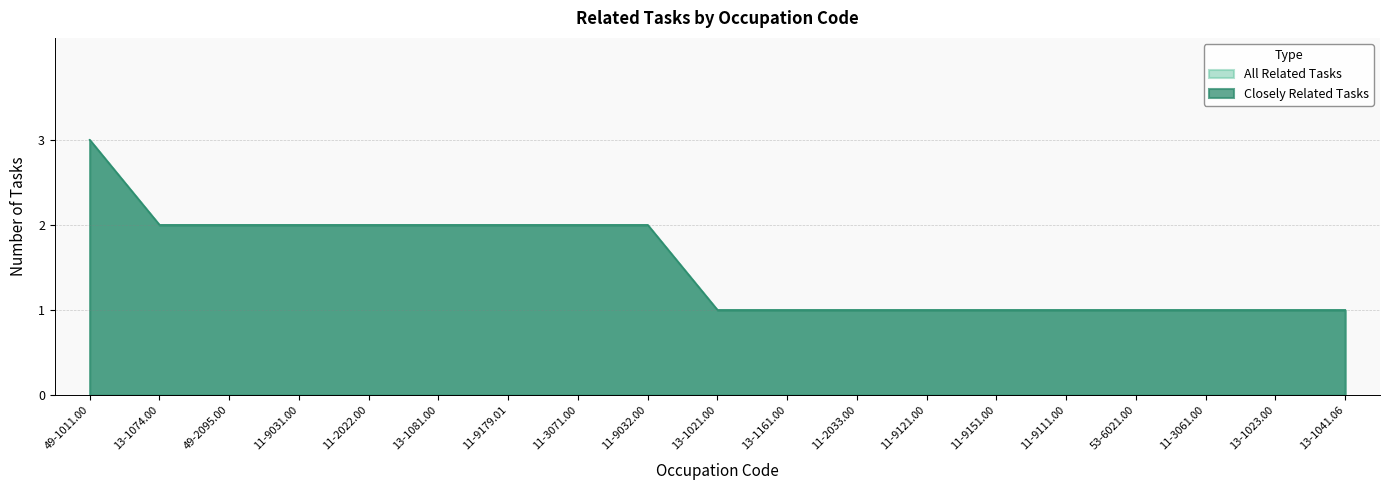

List the labels in order of Closely Related Tasks value, smallest first.

13-1021.00, 13-1161.00, 11-2033.00, 11-9121.00, 11-9151.00, 11-9111.00, 53-6021.00, 11-3061.00, 13-1023.00, 13-1041.06, 13-1074.00, 49-2095.00, 11-9031.00, 11-2022.00, 13-1081.00, 11-9179.01, 11-3071.00, 11-9032.00, 49-1011.00